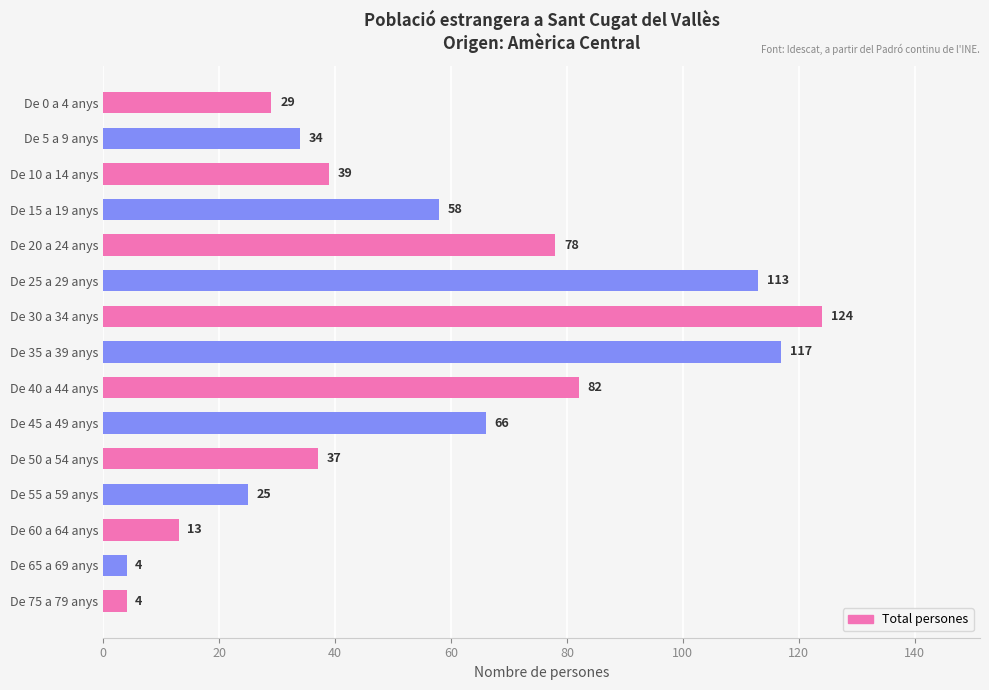

Which has a higher value, De 45 a 49 anys or De 0 a 4 anys?

De 45 a 49 anys